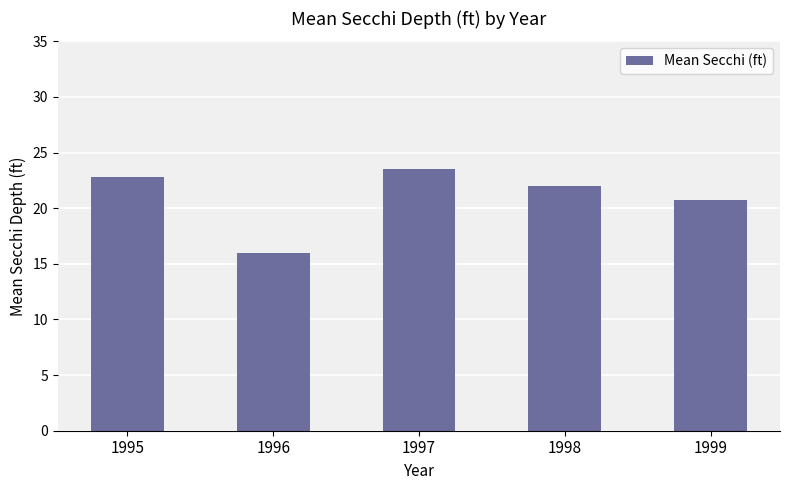

Approximately how many times larger is the value at 1997 compared to 1998?

1.1